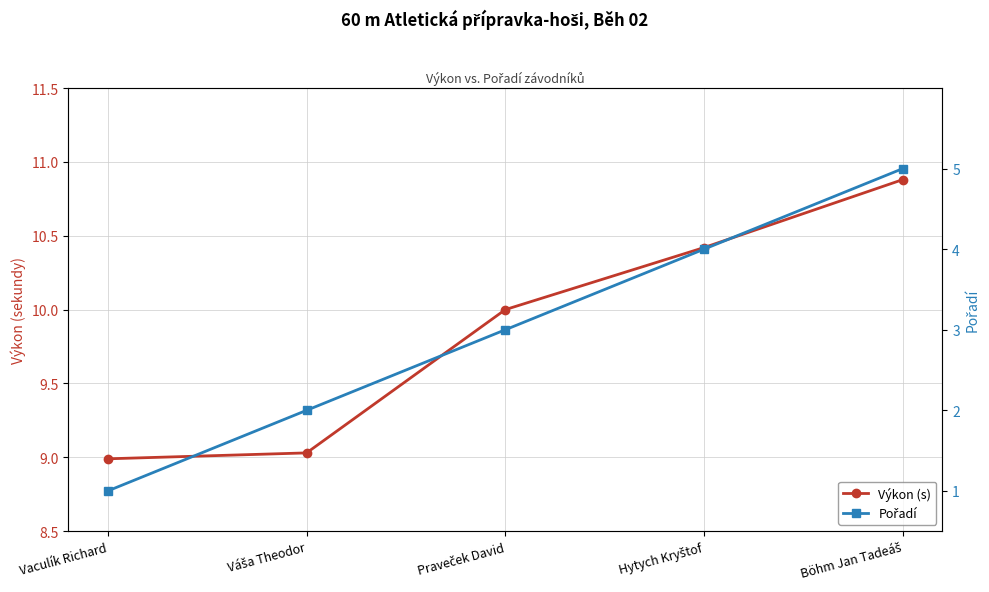

Read the Pořadí value at Vaculík Richard.

1.0